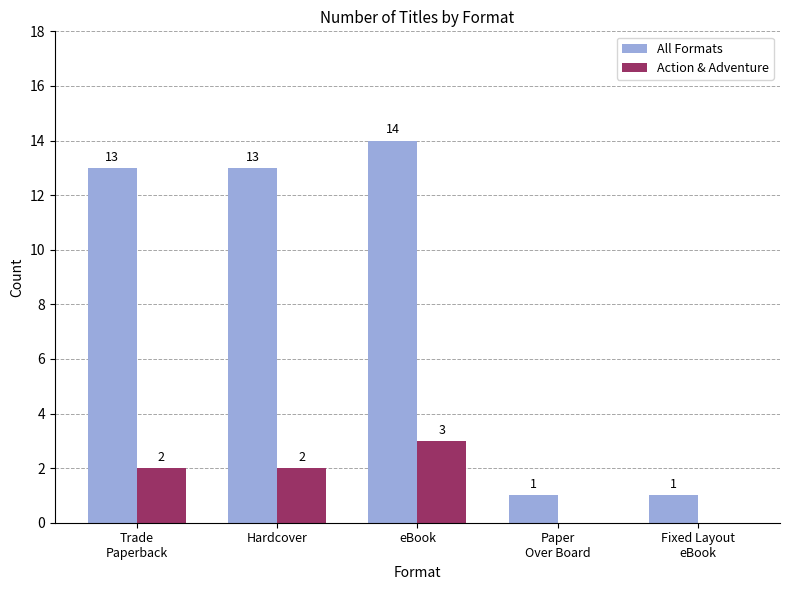

What is the difference between the All Formats values at Trade
Paperback and Fixed Layout
eBook?

12